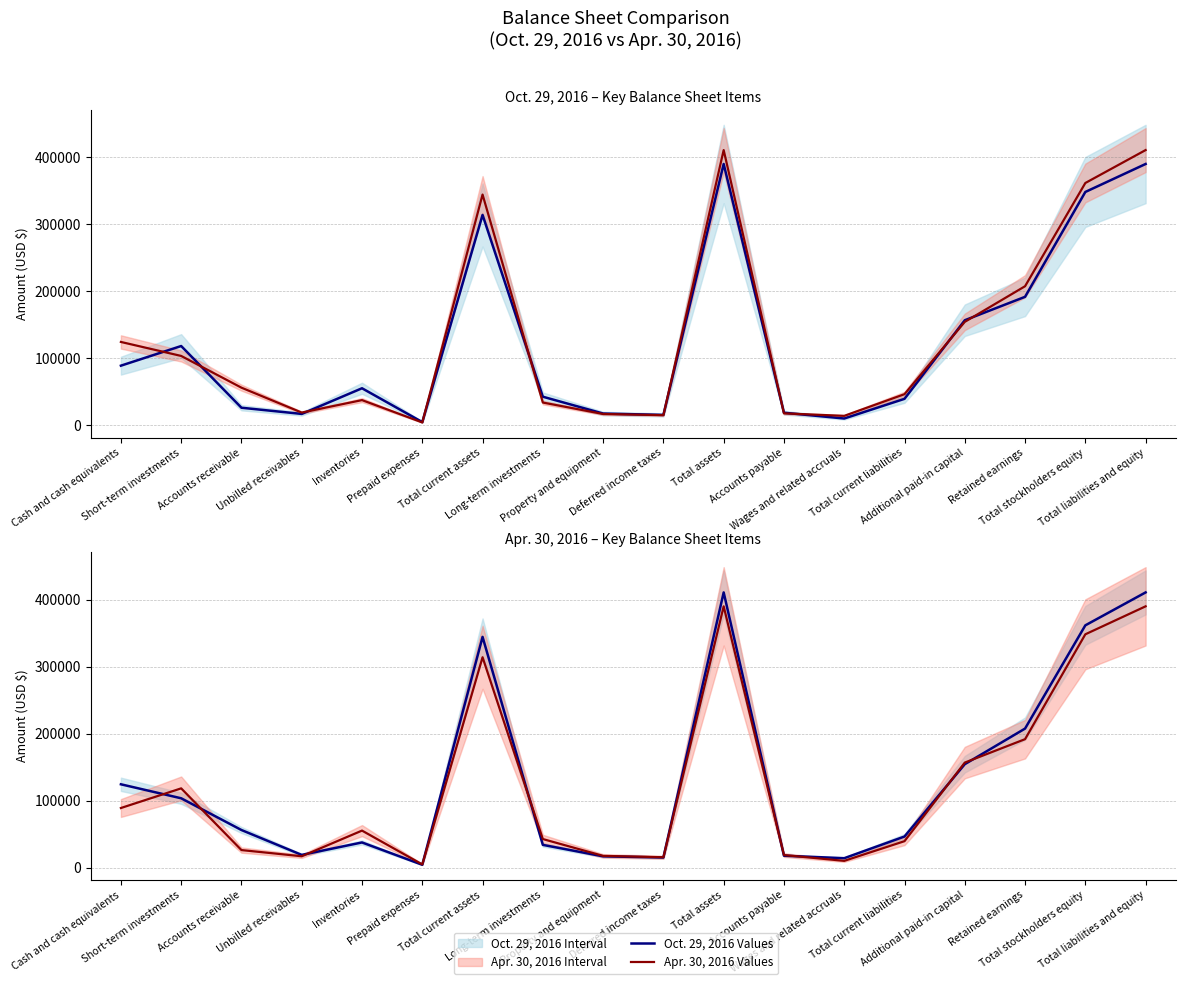

What is the label of the 1st point from the left?

Cash and cash equivalents